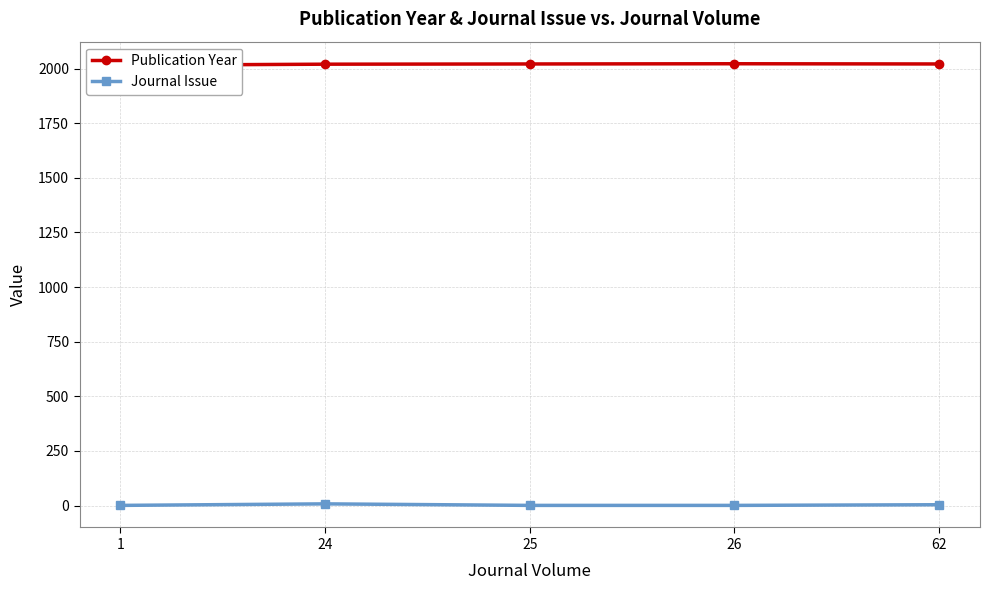

True or false: Journal Issue and Publication Year cross at least once.

False